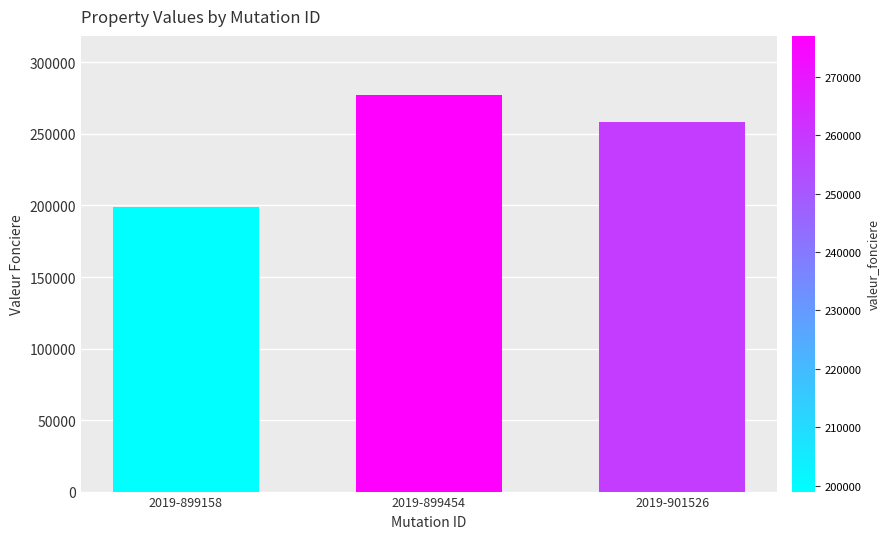

Which has a higher value, 2019-899158 or 2019-899454?

2019-899454